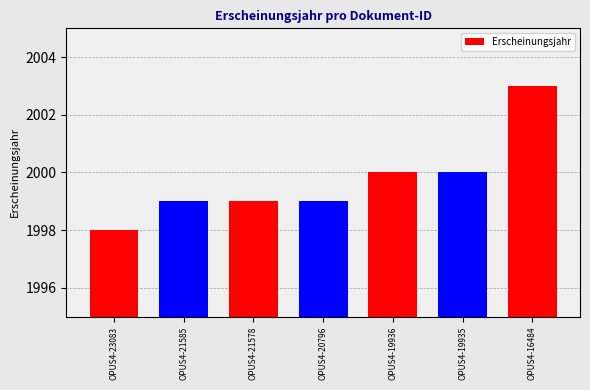

How many distinct data groups are displayed?

1